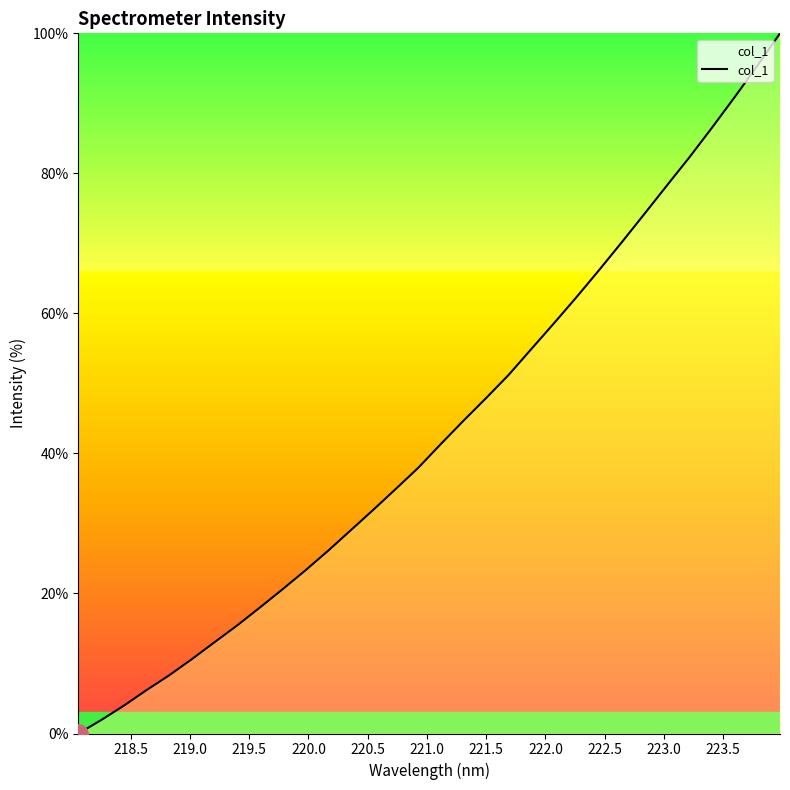

What is the greatest value displayed?

100.0